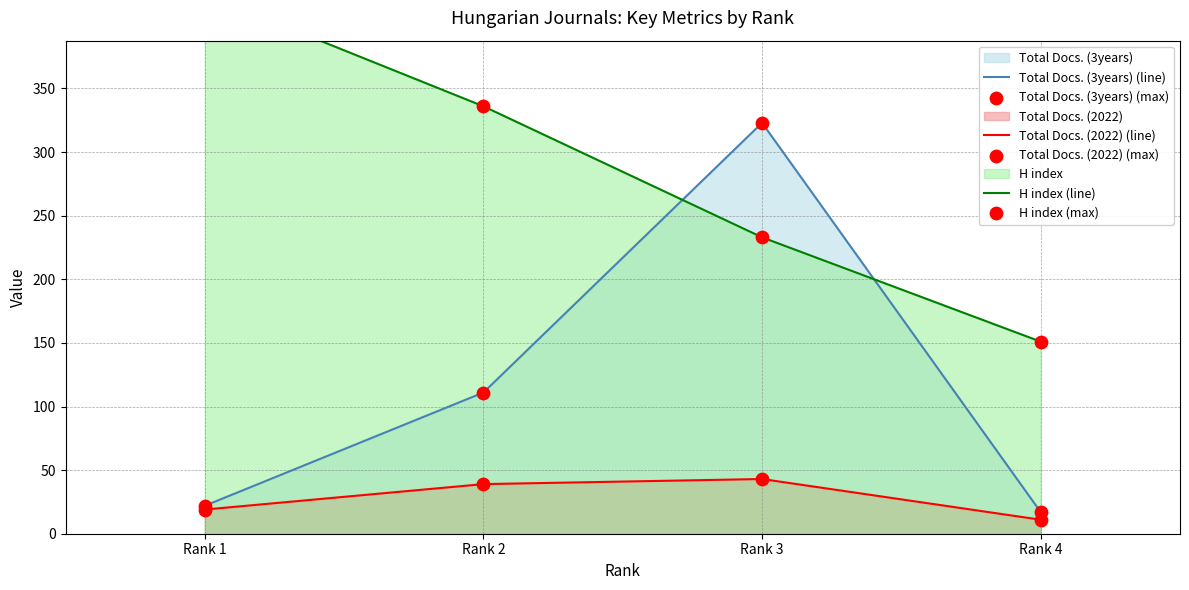

What are all the series names shown in the legend?

Total Docs. (3years) (line), Total Docs. (2022) (line), H index (line), Total Docs. (3years) (max), Total Docs. (2022) (max), H index (max)